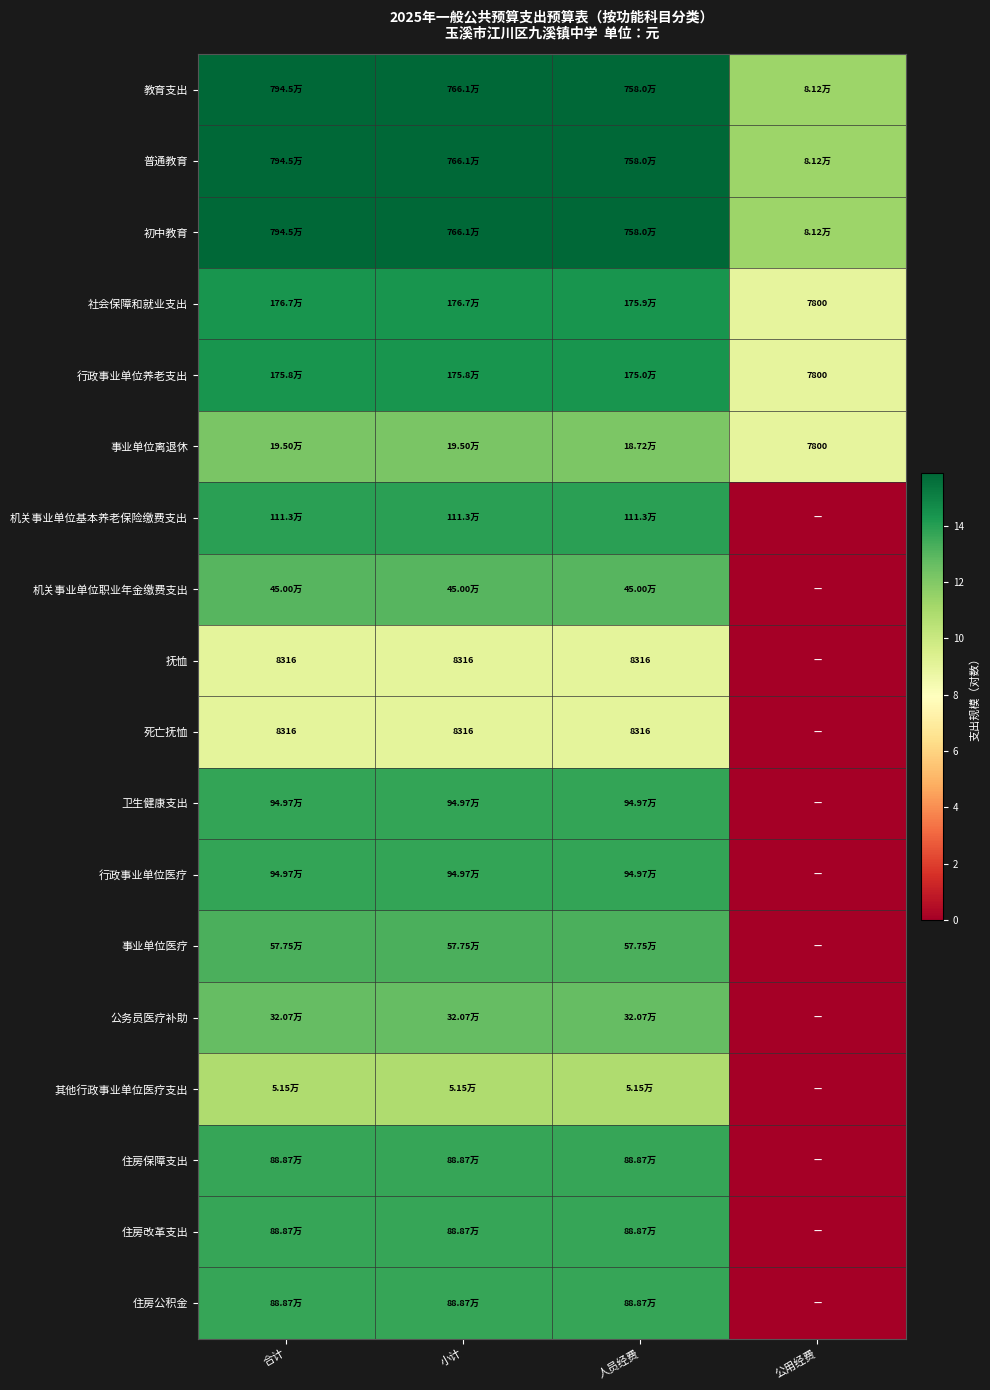

The 行政事业单位养老支出 series shows 14.4 at 合计. True or false?

True